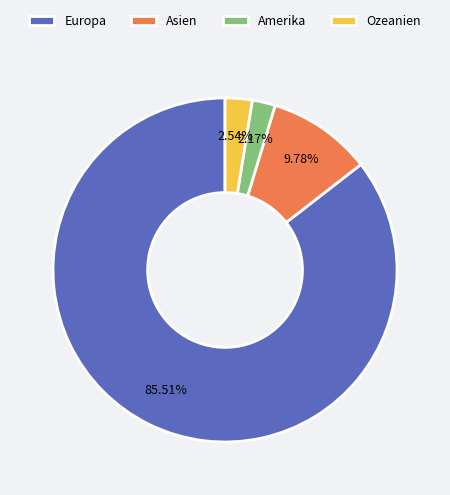

What percentage is the Ozeanien slice, to the nearest percent?

3%